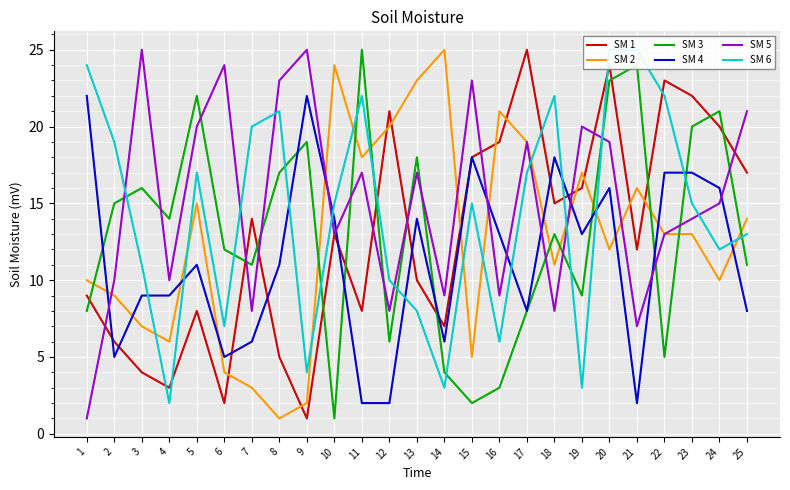

What is the maximum value shown in the chart?

25